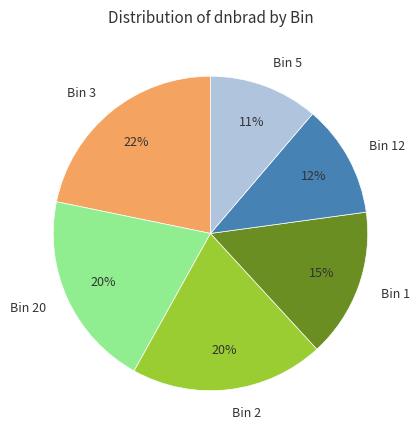

To the nearest percent, what portion does Bin 2 represent?

20%